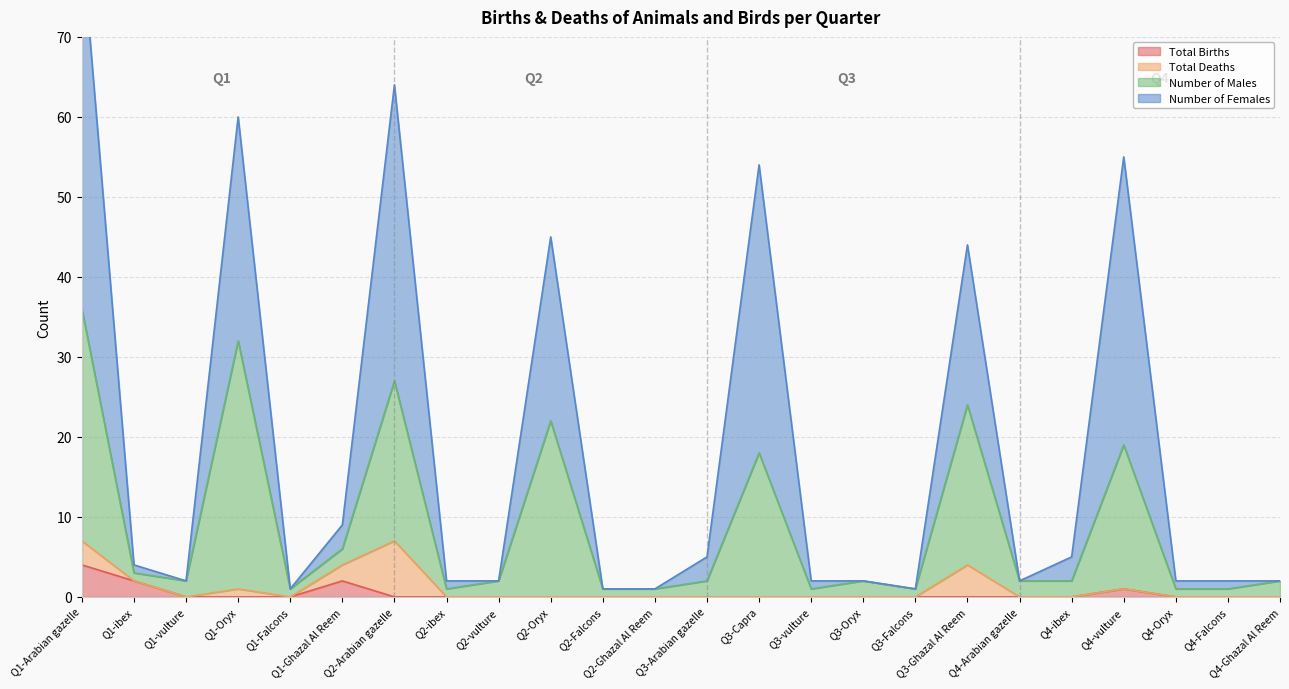

At which category does Total Births reach its first local peak?

Q1-Ghazal Al Reem